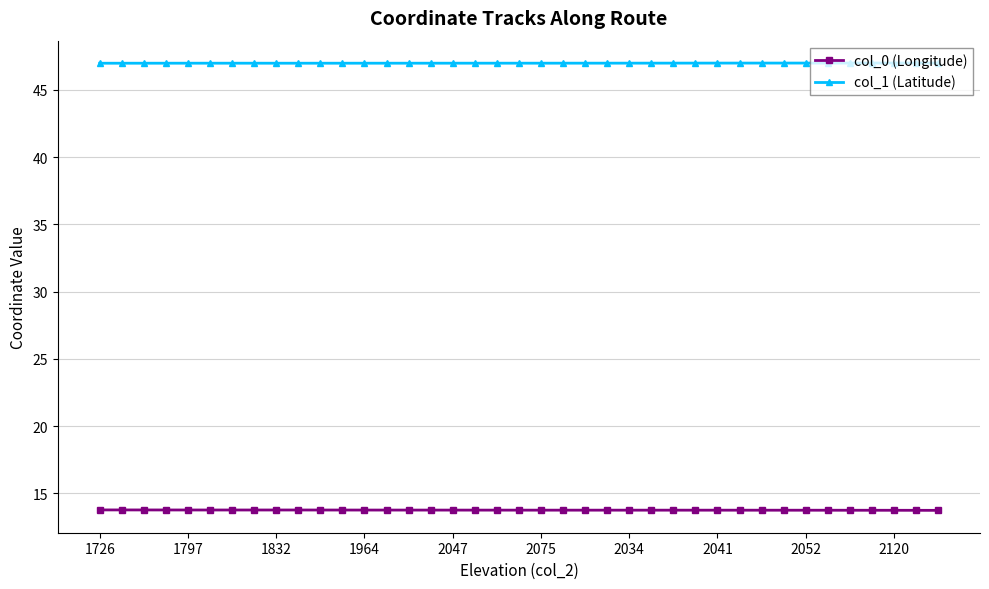

At how many categories does at least one series exceed 45?

39